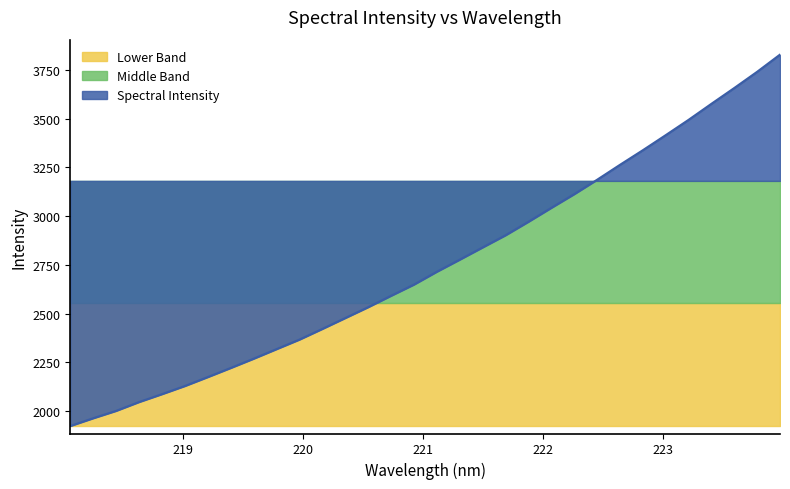

Which has a higher value, 221.4993 or 223.408?

223.408